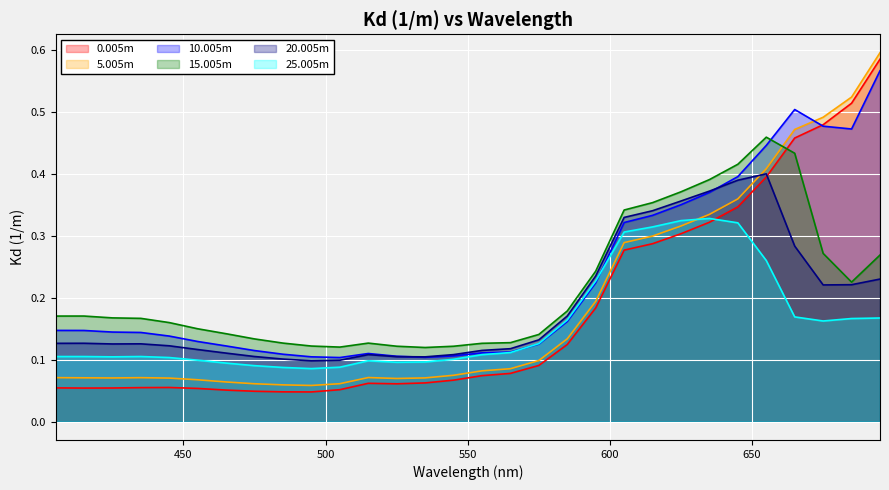

At which category does the chart reach its peak across all series?

695